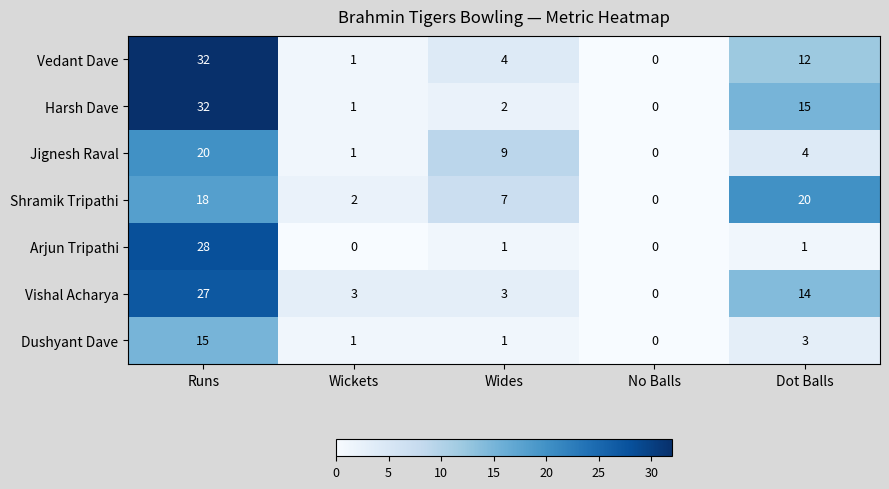

The value of Jignesh Raval at Wides is 12. True or false?

False